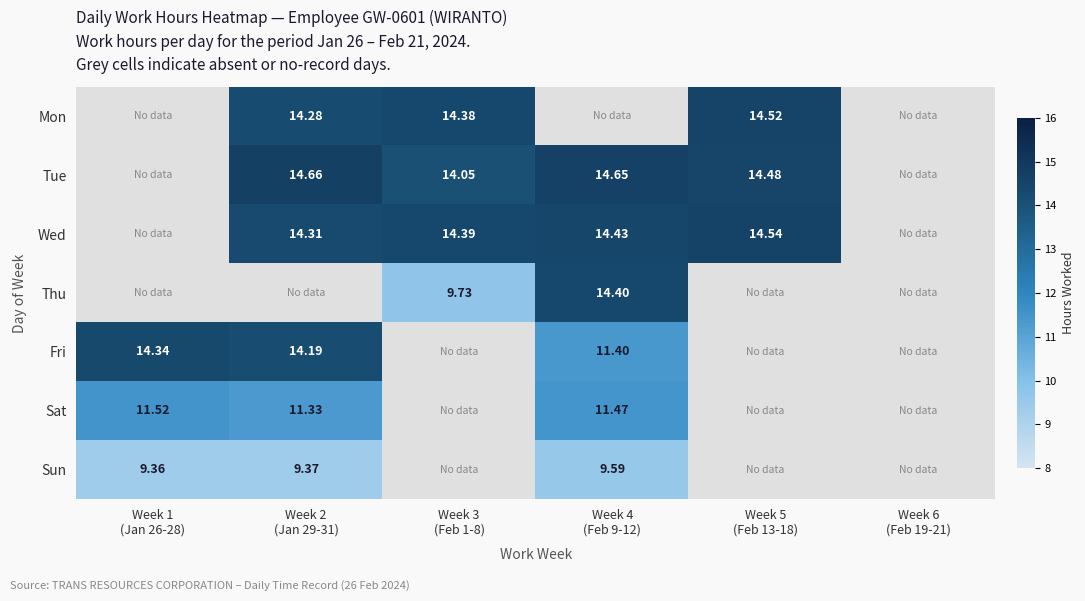

Where is Sun nearest to the value 9?

Week 1 (Jan 26-28)